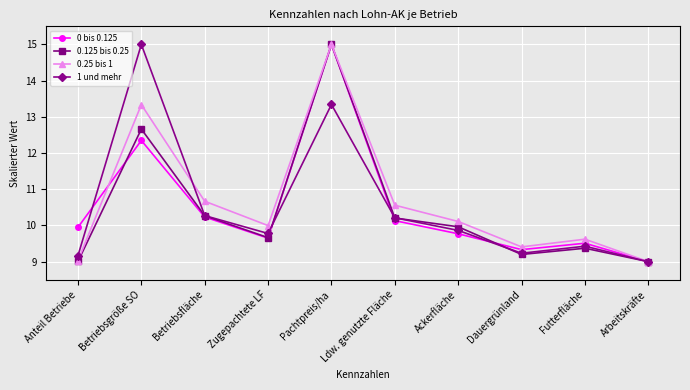

True or false: 0.25 bis 1 has a value of 16.6 at Betriebsfläche.

False